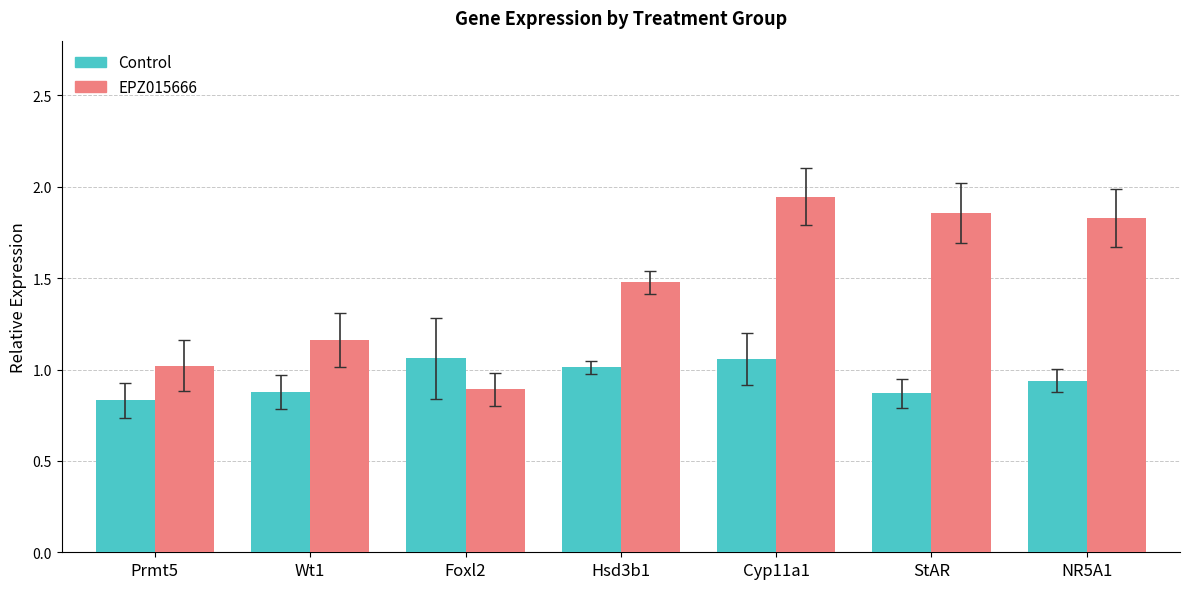

Are the bars horizontal?

No